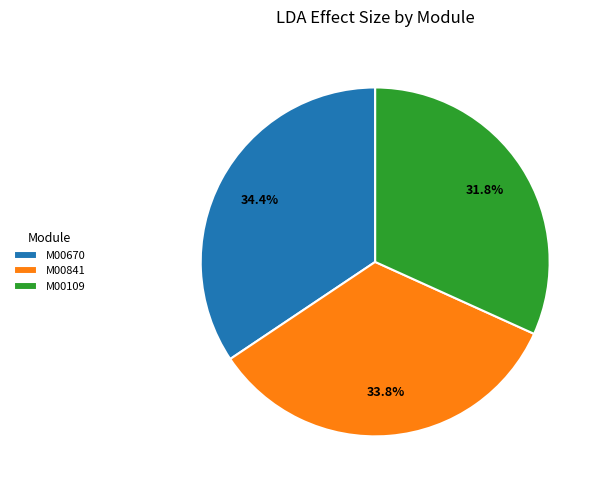

To the nearest percent, what portion does M00670 represent?

34%